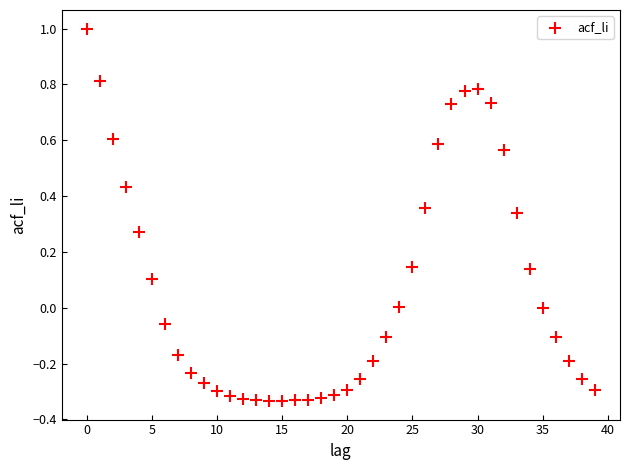

What is the range of Y values (max minus min)?

1.3